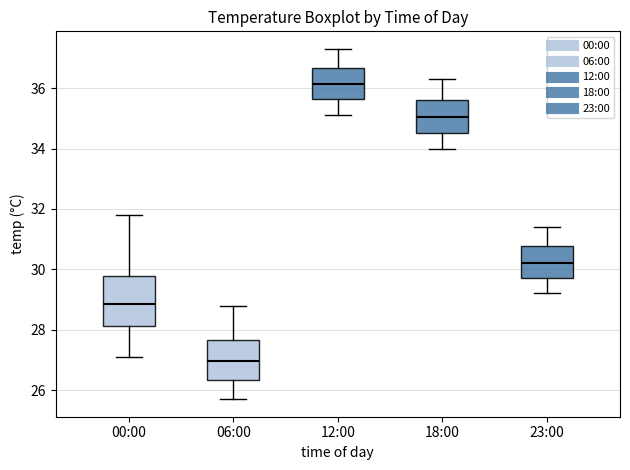

Reading left to right, transcribe this box plot: for each box, give where its median line is, the range the box spans, and where its two whiskers end, as read against the y-axis. The values are not printed on the chart, so give them approximately, as read against the axis.

00:00: median 28.8, box 28.2 to 29.8, whiskers 27.2 to 31.8
06:00: median 27.0, box 26.4 to 27.6, whiskers 25.8 to 28.8
12:00: median 36.2, box 35.6 to 36.6, whiskers 35.2 to 37.4
18:00: median 35.0, box 34.6 to 35.6, whiskers 34.0 to 36.4
23:00: median 30.2, box 29.8 to 30.8, whiskers 29.2 to 31.4